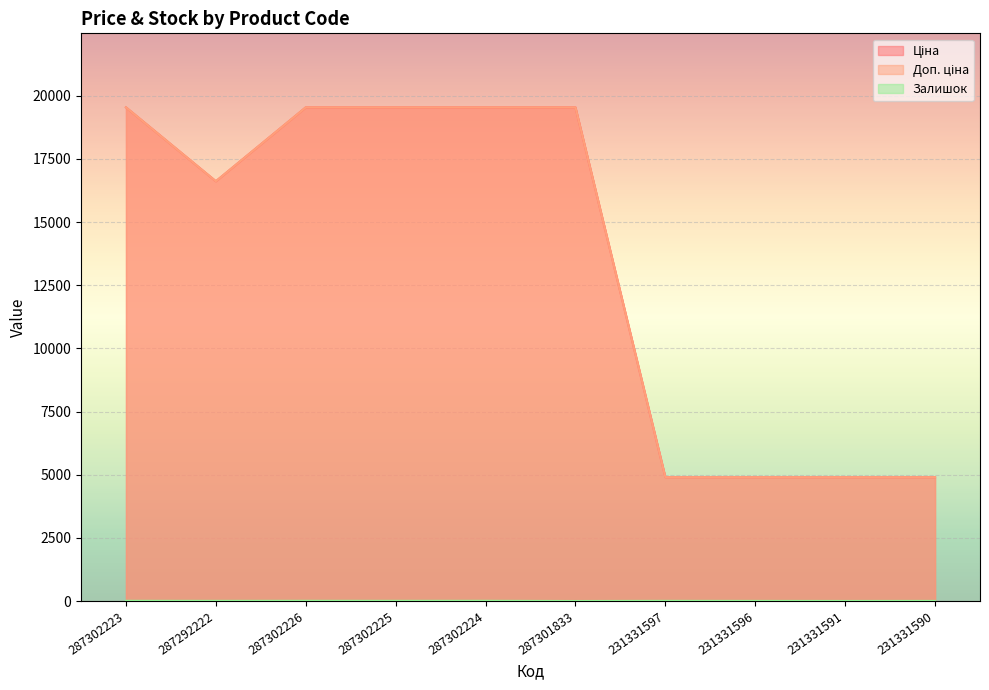

What position from the left is 287302226?

3